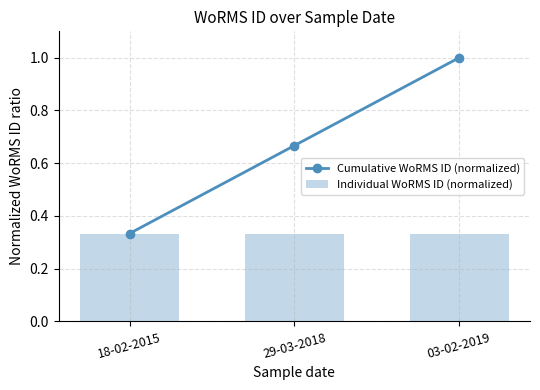

Rank the series by their average value, from lowest to highest.

Individual WoRMS ID (normalized), Cumulative WoRMS ID (normalized)